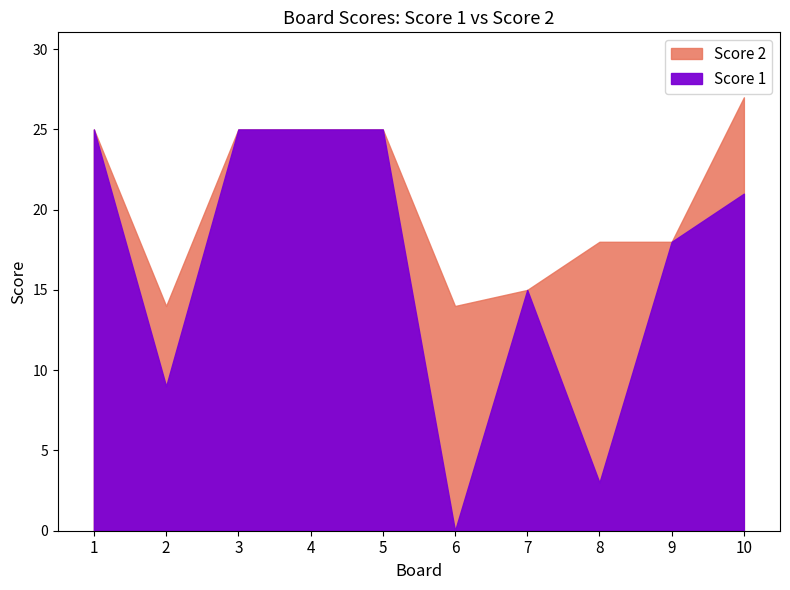

The value of Score 1 at 4 is 25. True or false?

True